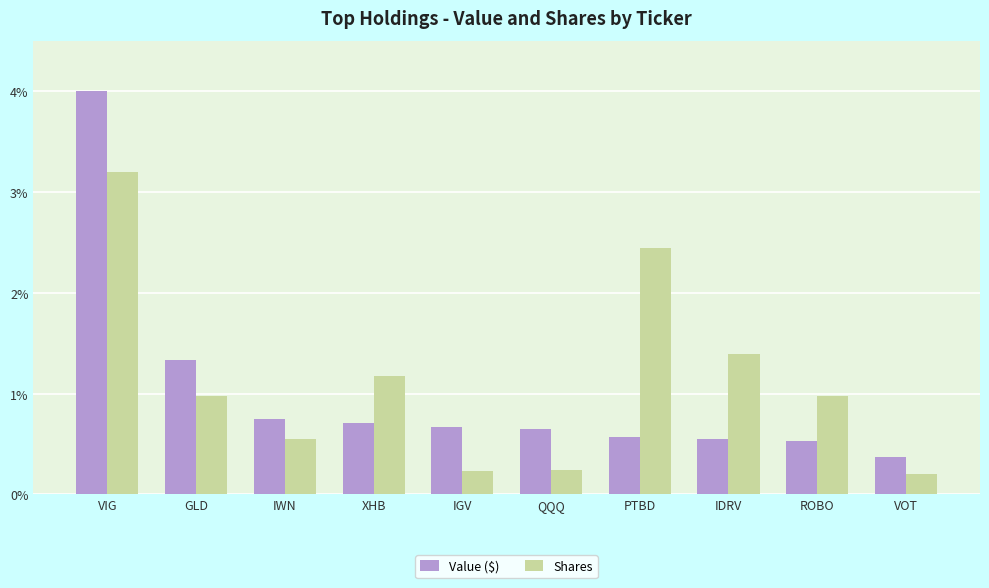

The value of Value ($) at VOT is 0.4. True or false?

True